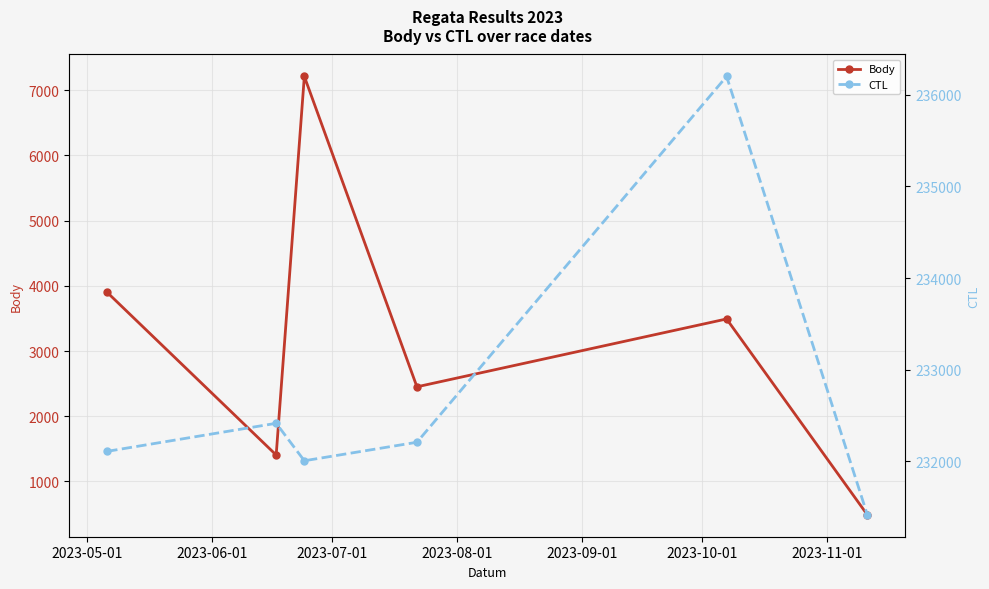

What is the value of the Body point at the 4th from the left?

2452